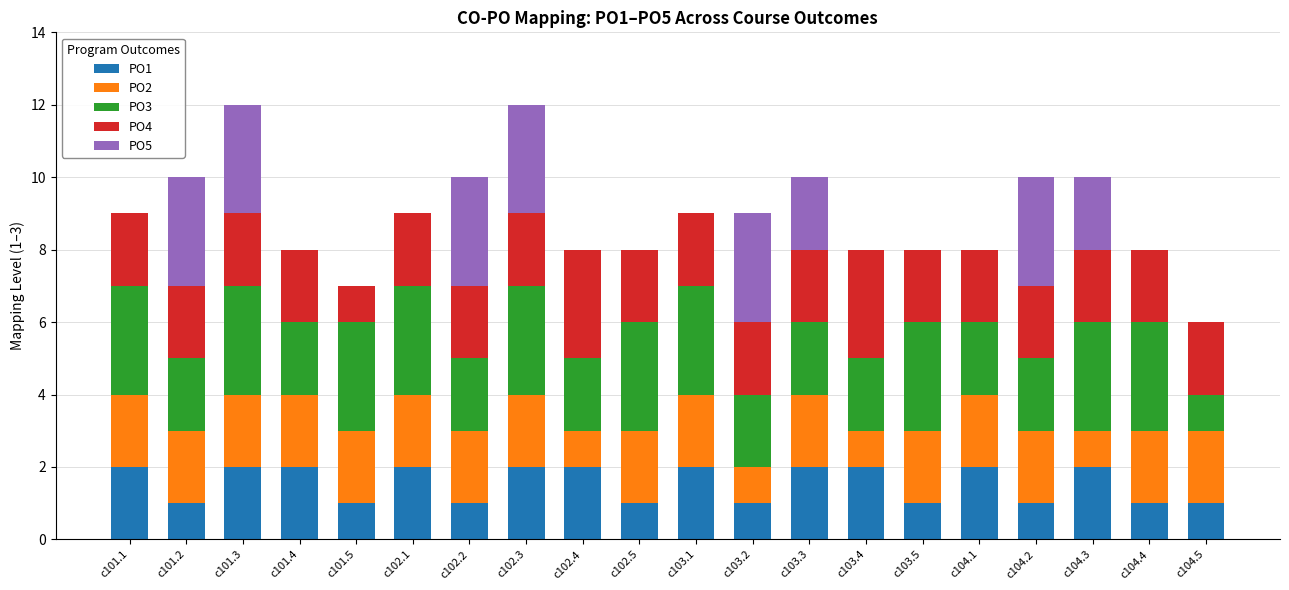

What is the total value across all series at c102.3?

12